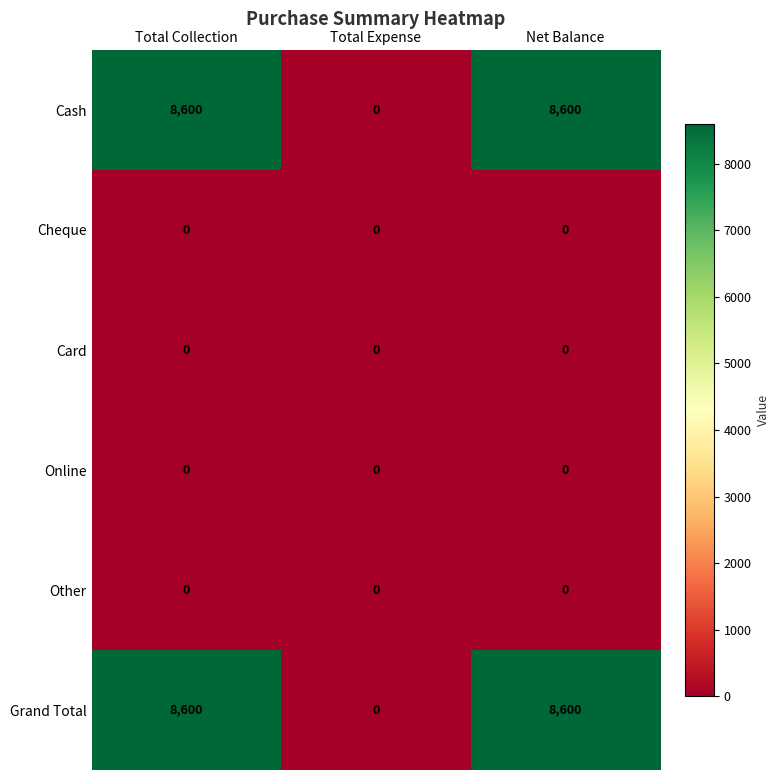

What is the sum of all Cash values?

17200